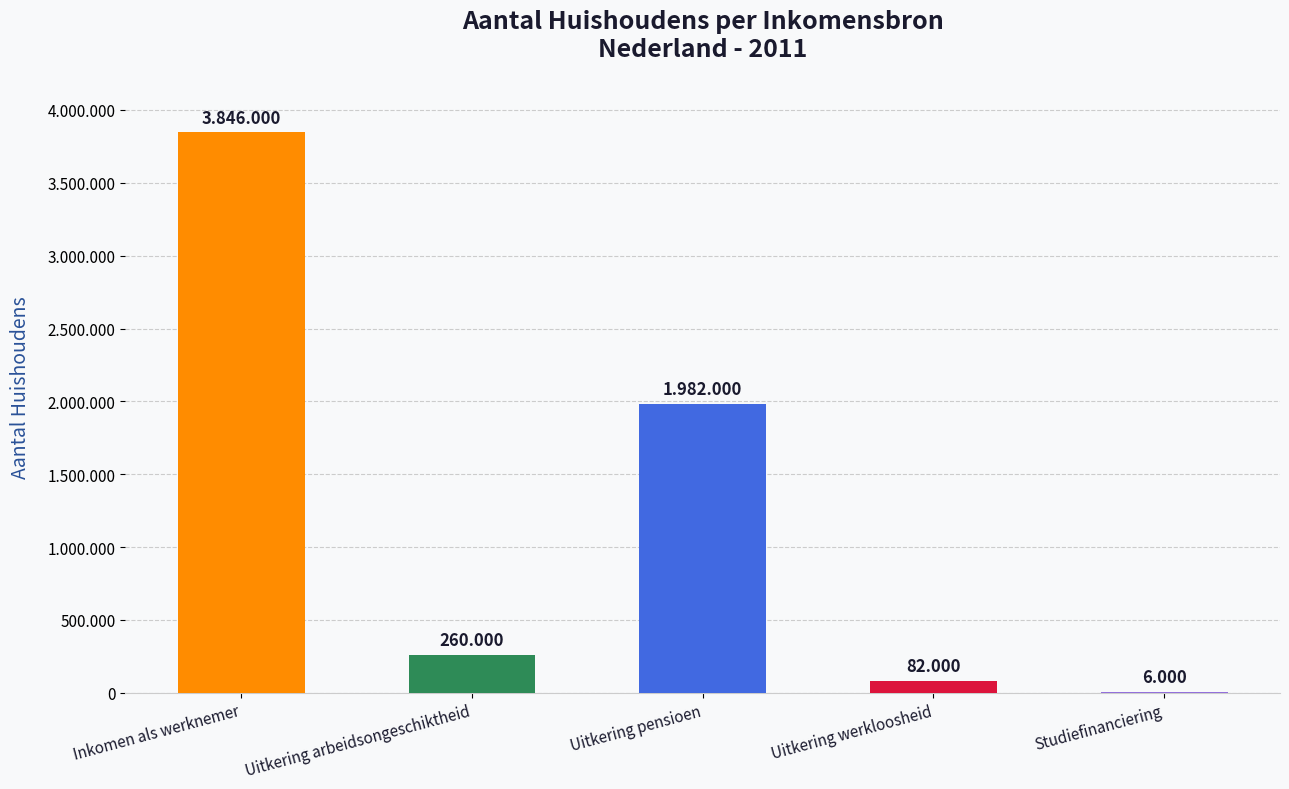

Reading left to right, list all the values displayed in this chart.

3846000	260000	1982000	82000	6000